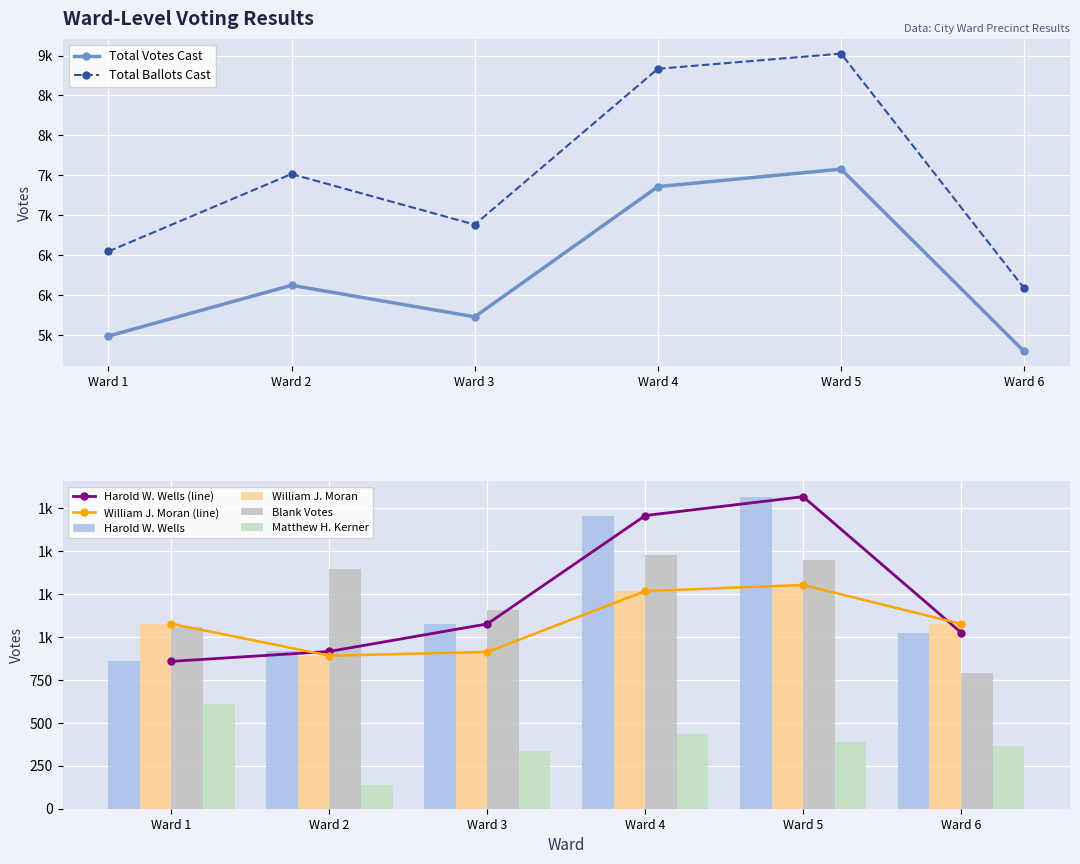

What is the spread (max minus min) of values at Ward 3?

6546